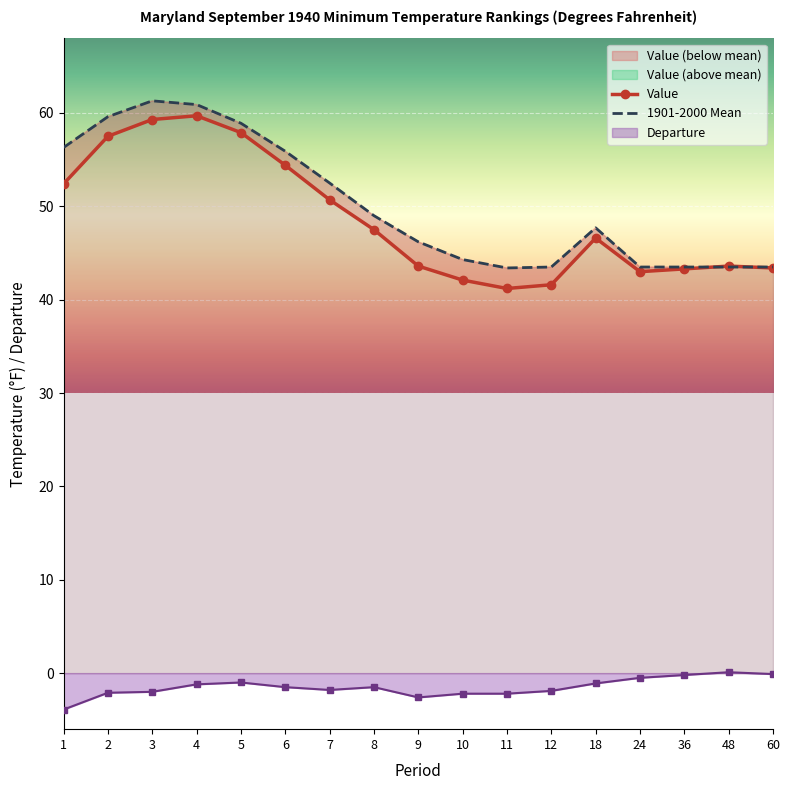

At which label does 1901-2000 Mean first exceed 47?

1